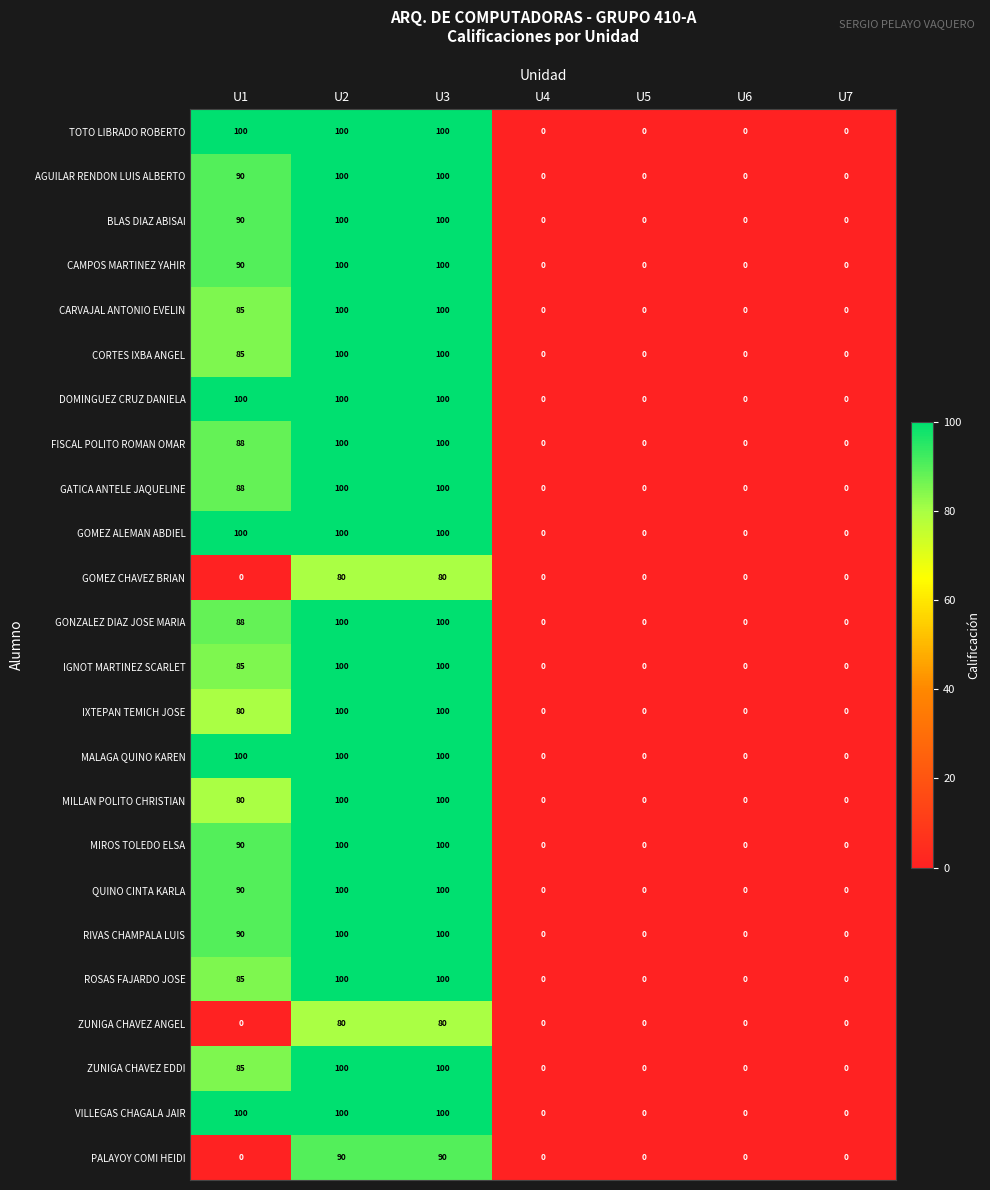

The MIROS TOLEDO ELSA series shows 44 at U5. True or false?

False